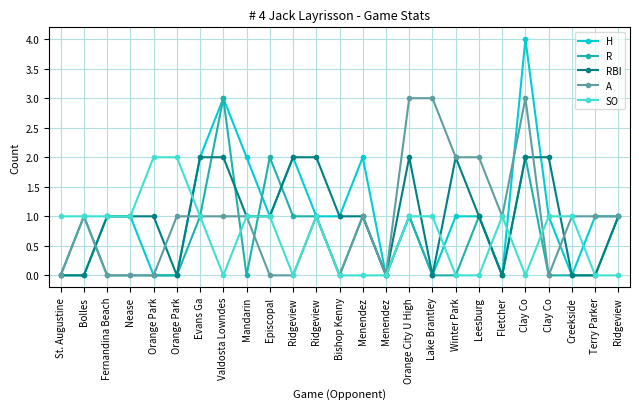

Rank the series by their maximum value, from lowest to highest.

RBI, SO, R, A, H